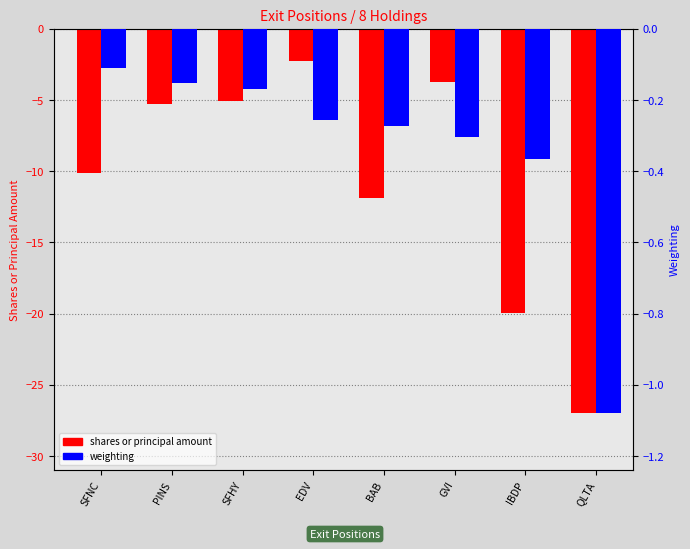

Reading right to left, list all the values displayed in this chart.

shares (thousands): -26.9	-19.9	-3.7	-11.9	-2.2	-5.0	-5.3	-10.1
weighting: -1.1	-0.4	-0.3	-0.3	-0.3	-0.2	-0.2	-0.1